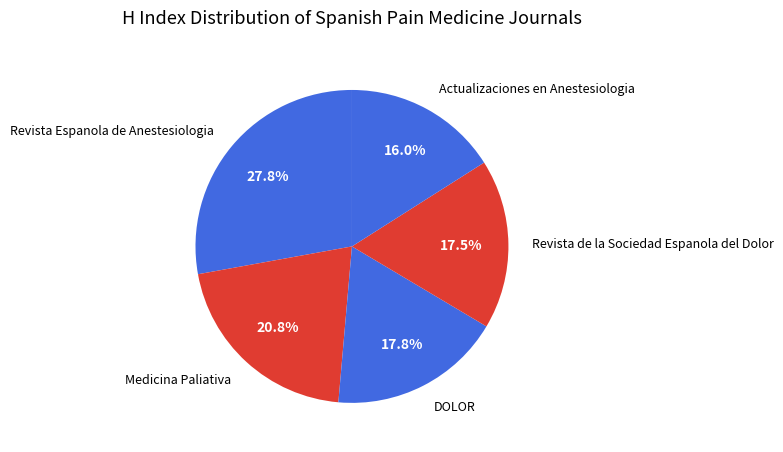

Is it true that Revista Espanola de Anestesiologia is 28% of the pie?

True